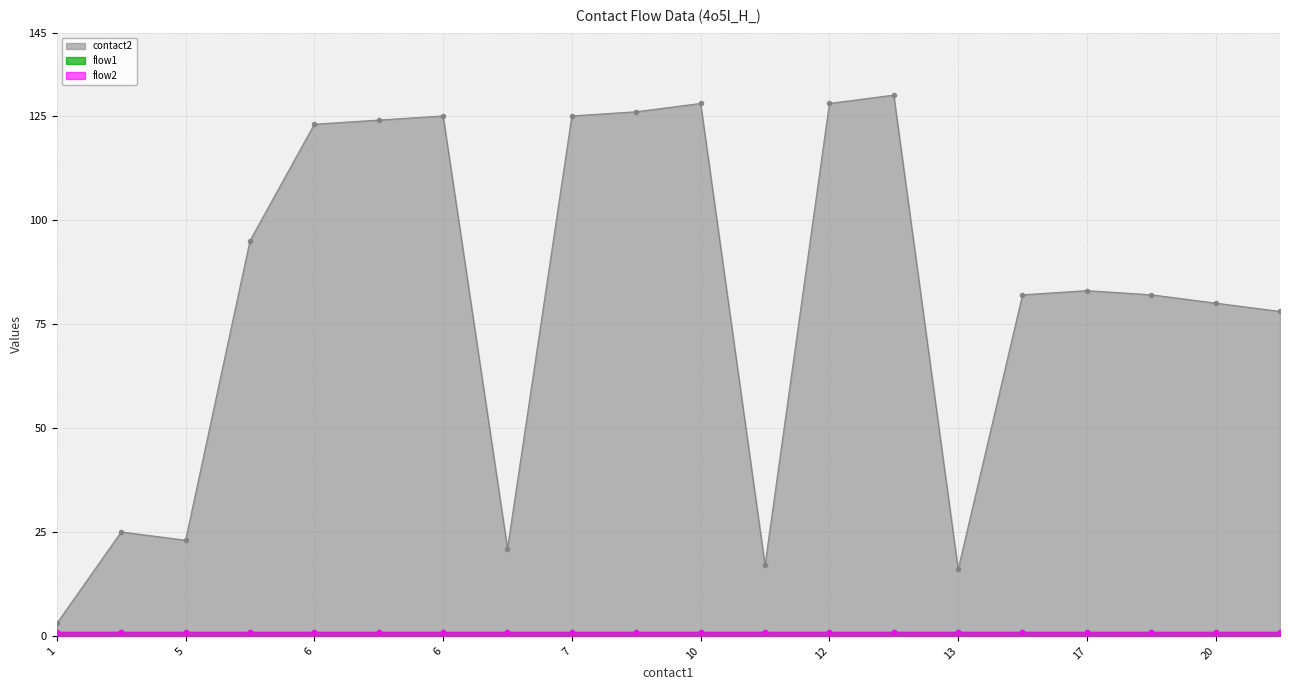

The flow1 series shows 1 at 7. True or false?

True